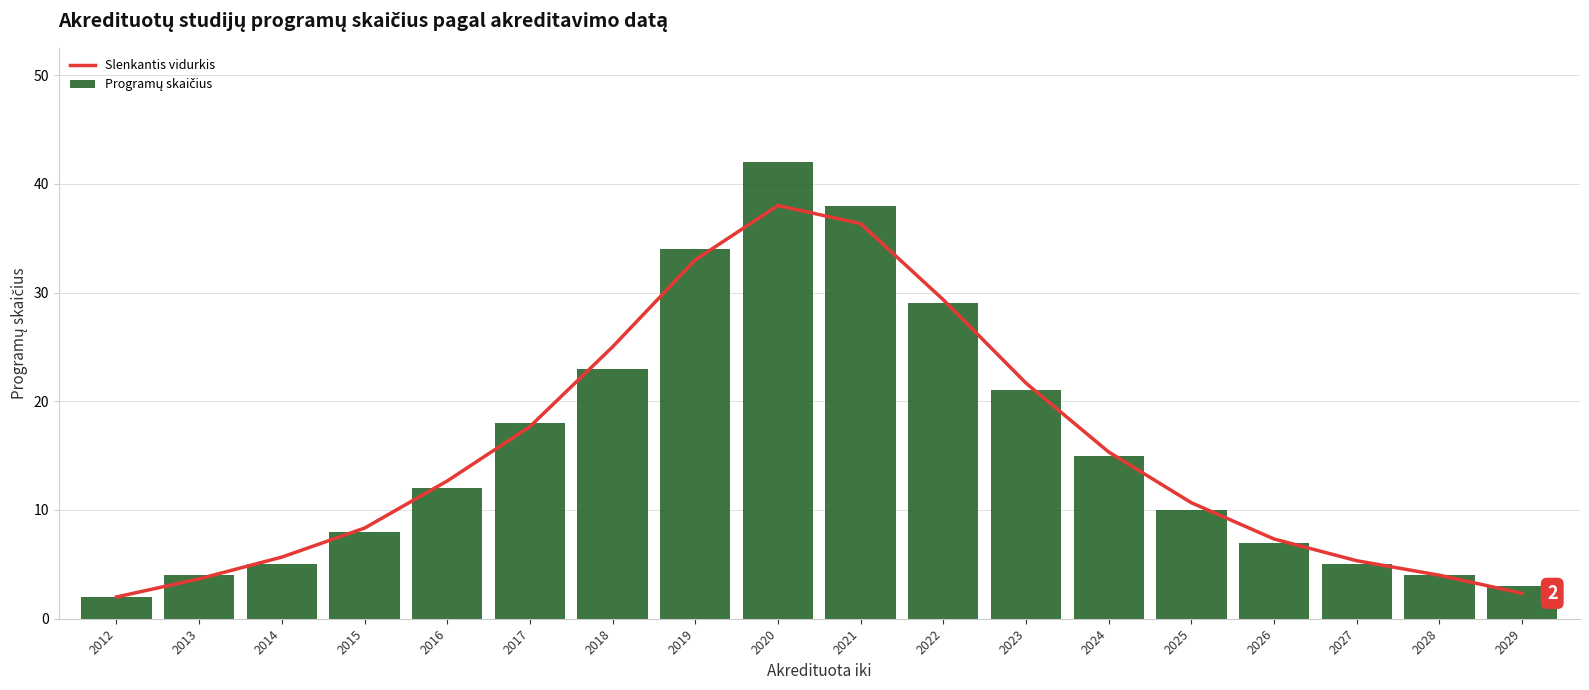

What is the average value of the Slenkantis vidurkis series?

15.5